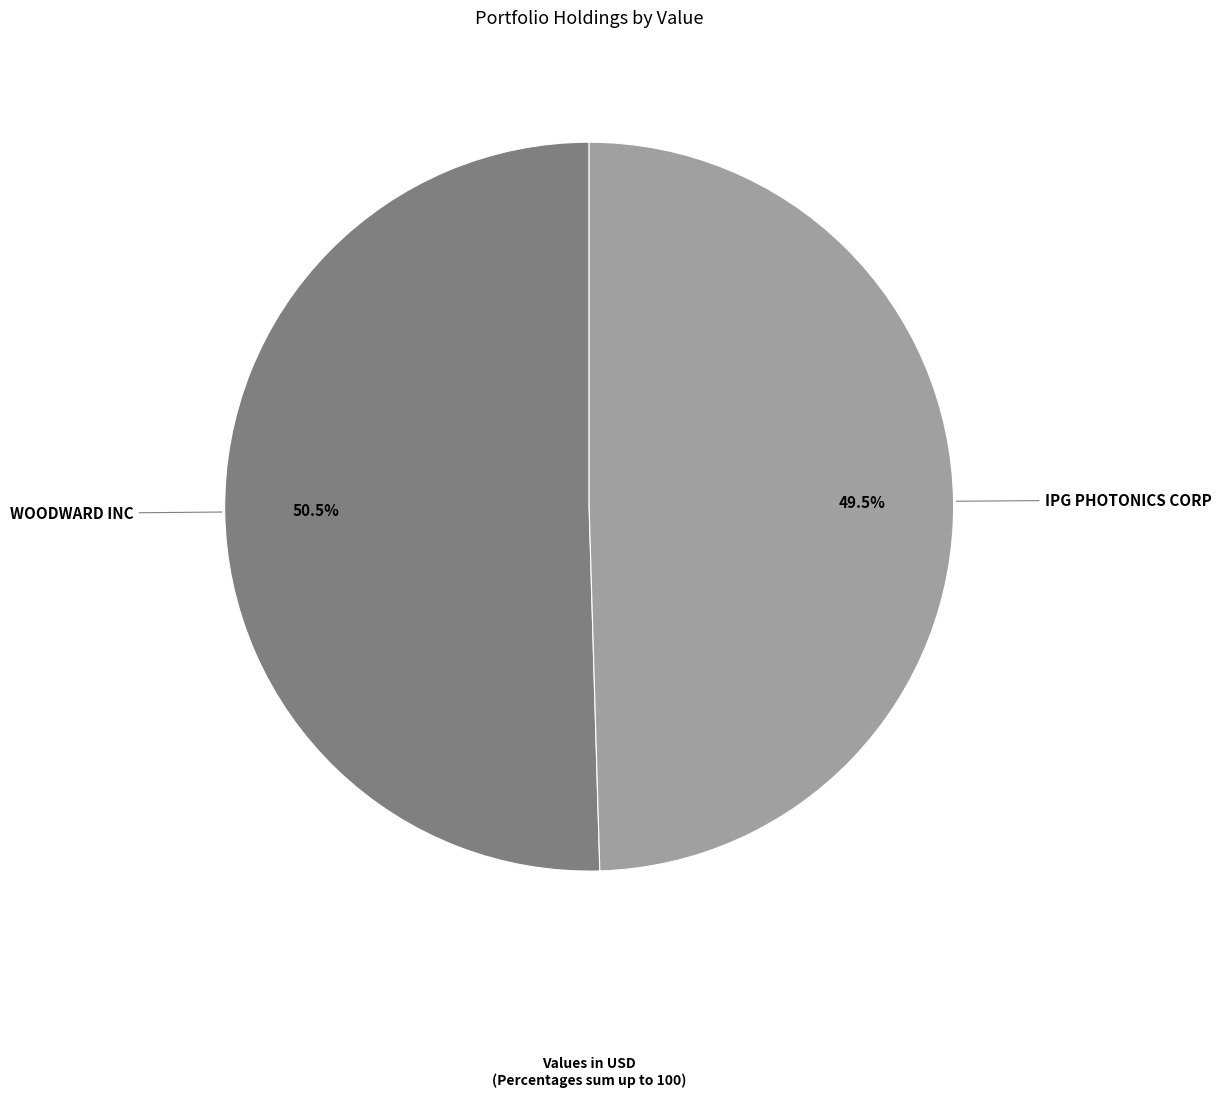

Approximately how many times larger is the value at WOODWARD INC compared to IPG PHOTONICS CORP?

1.0